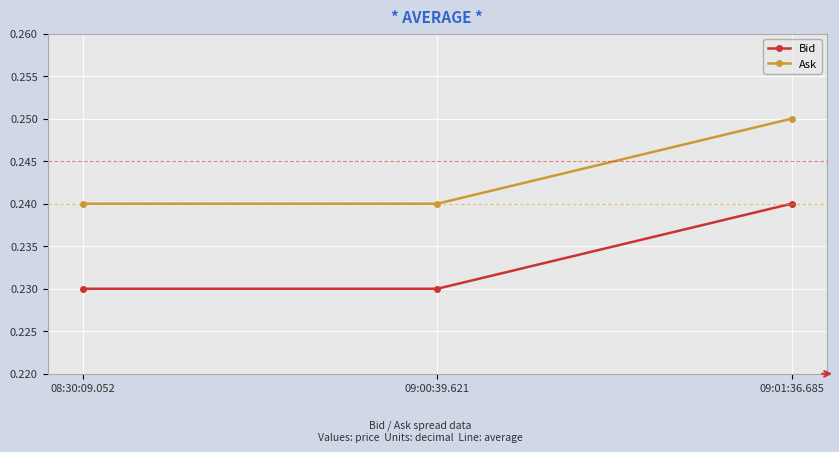

At which label does Bid reach its peak?

09:01:36.685